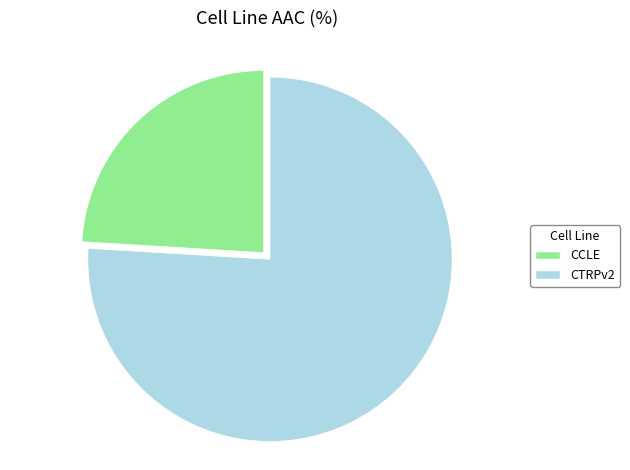

The CCLE slice represents 17% of the pie. True or false?

False